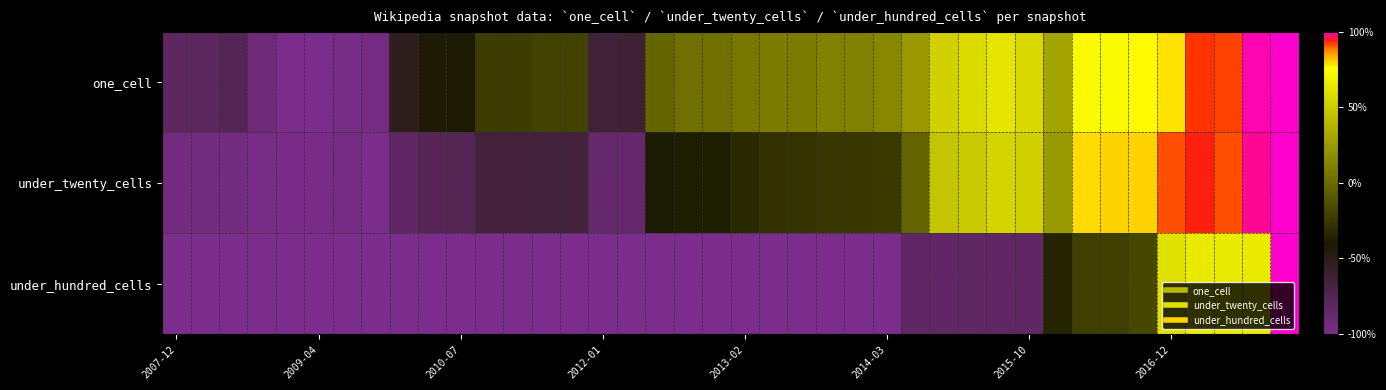

Which series has the largest total across all categories?

one_cell